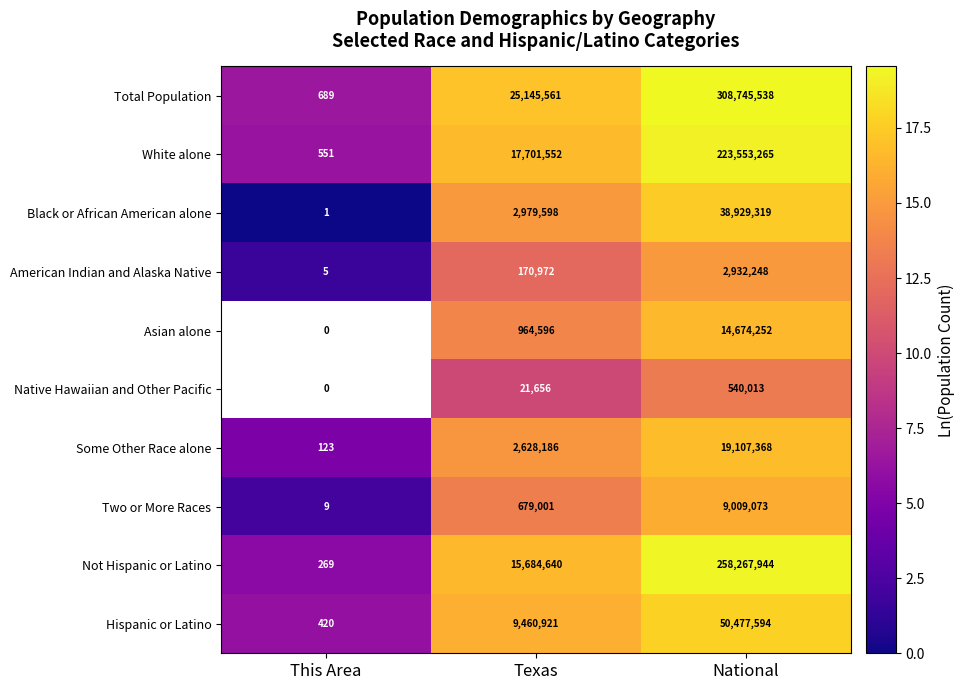

How many series are shown in this chart?

10